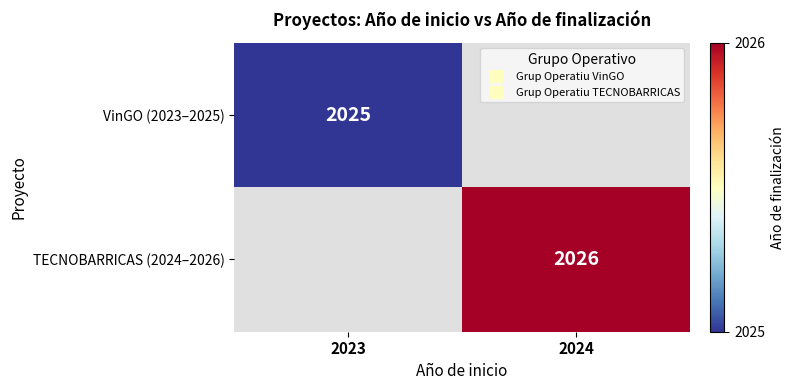

List the series in order of their overall mean, highest first.

VinGO (2023–2025), TECNOBARRICAS (2024–2026)